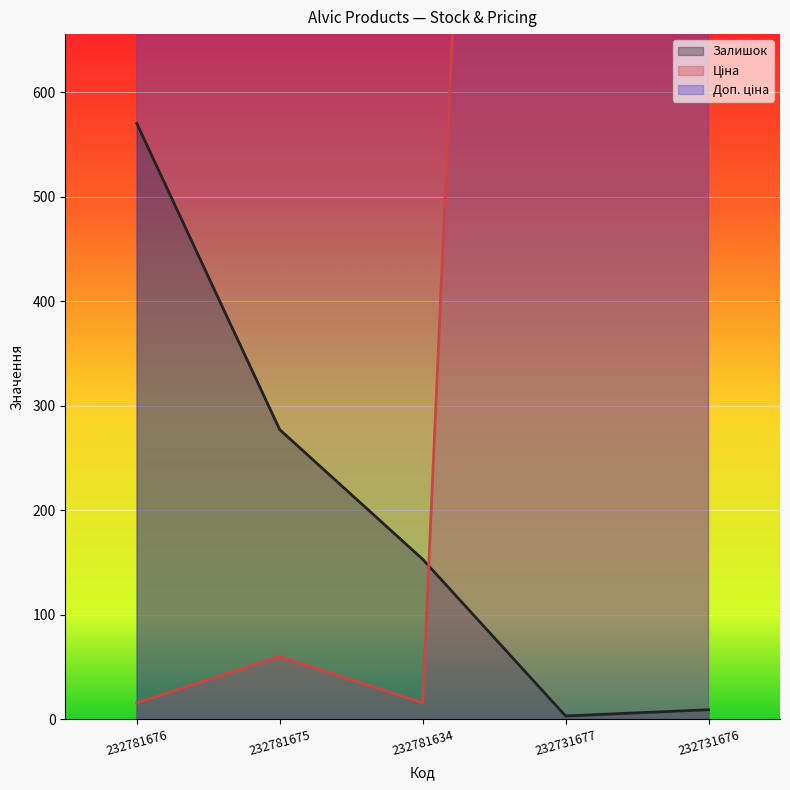

Reading right to left, what are all the values shown in this chart?

Залишок: 232731676=9.0	232731677=3.0	232781634=153.0	232781675=277.0	232781676=570.0
Ціна: 232731676=3091.2	232731677=3094.7	232781634=15.6	232781675=60.0	232781676=15.6
Доп. ціна: 232731676=3091.0	232731677=3095.0	232781634=3508.0	232781675=13493.2	232781676=3508.0